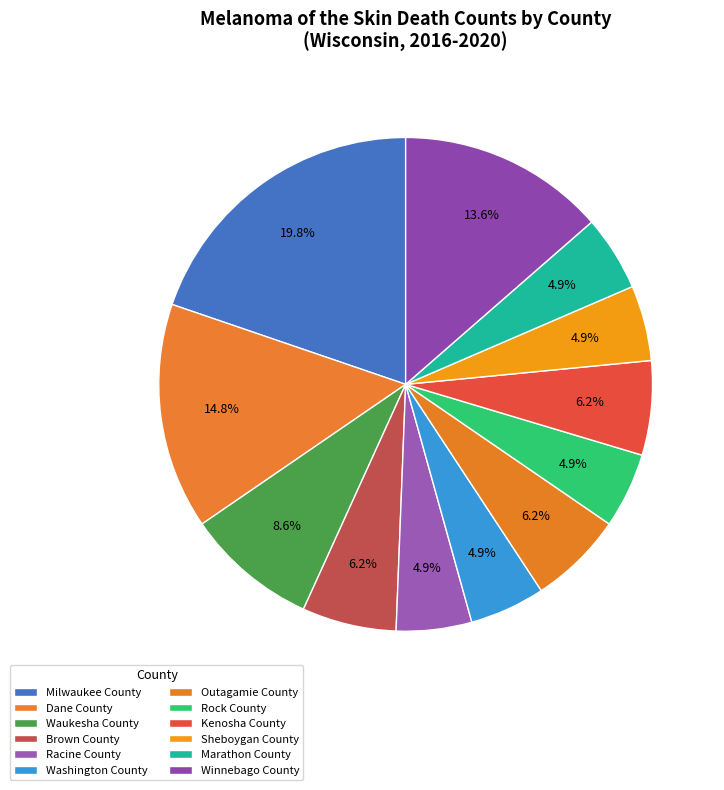

What percentage do Washington County and Winnebago County together represent?

18.5%